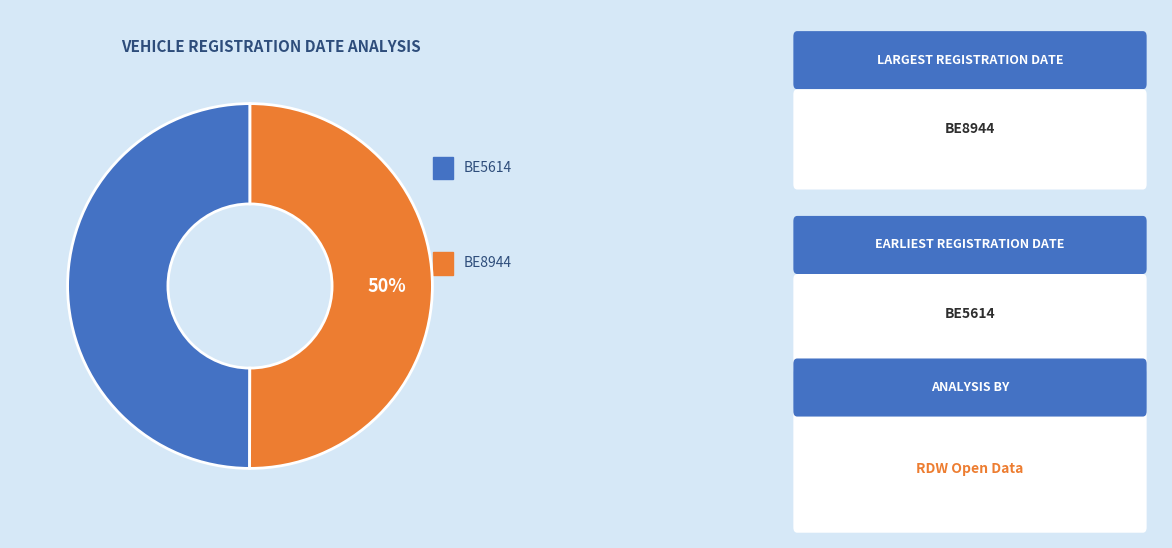

How many segments does this pie chart have?

2